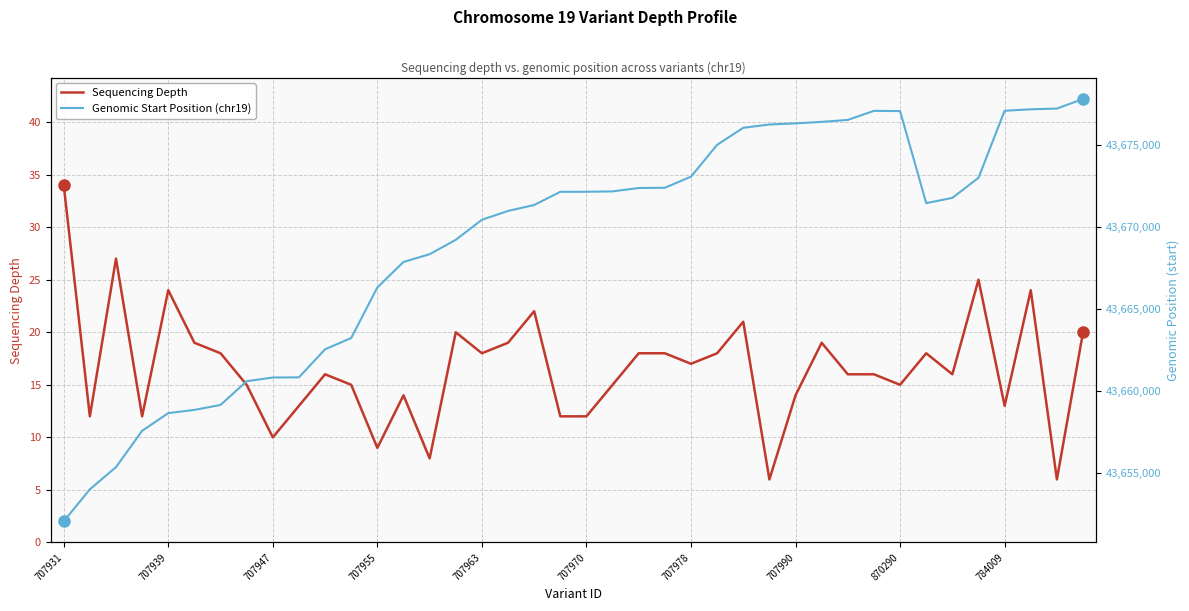

Rank the series by their maximum value, from highest to lowest.

Genomic Start Position (chr19), Sequencing Depth